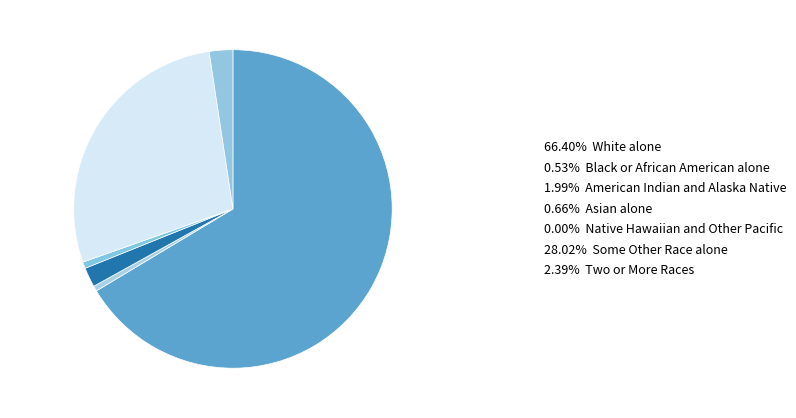

Which slice is the largest?

White alone